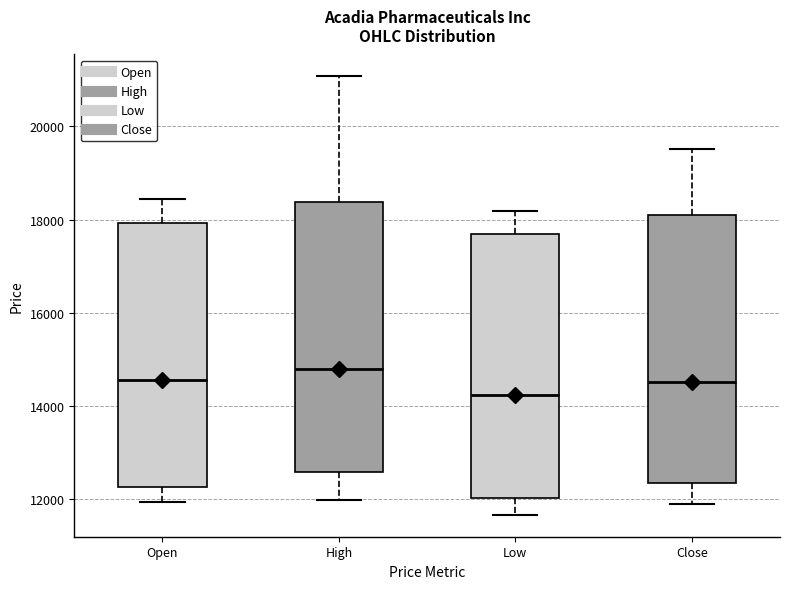

Which box's median line is the lowest?

Low